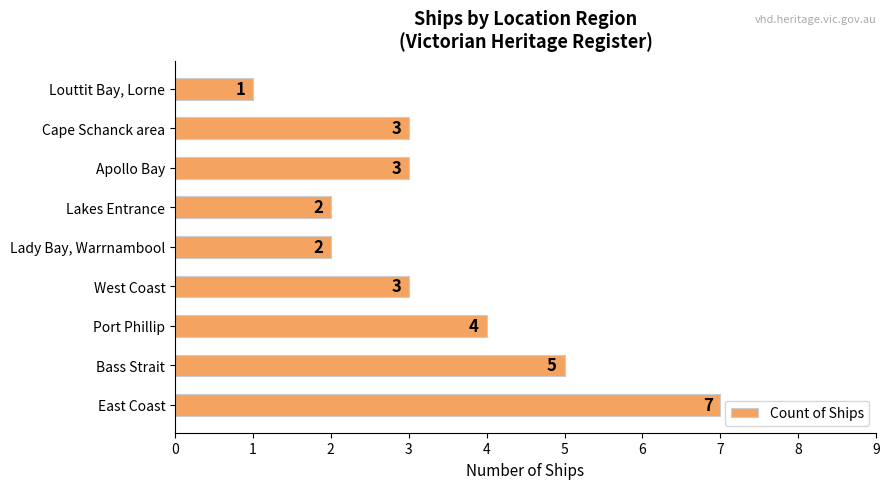

The value at Cape Schanck area is 5. True or false?

False